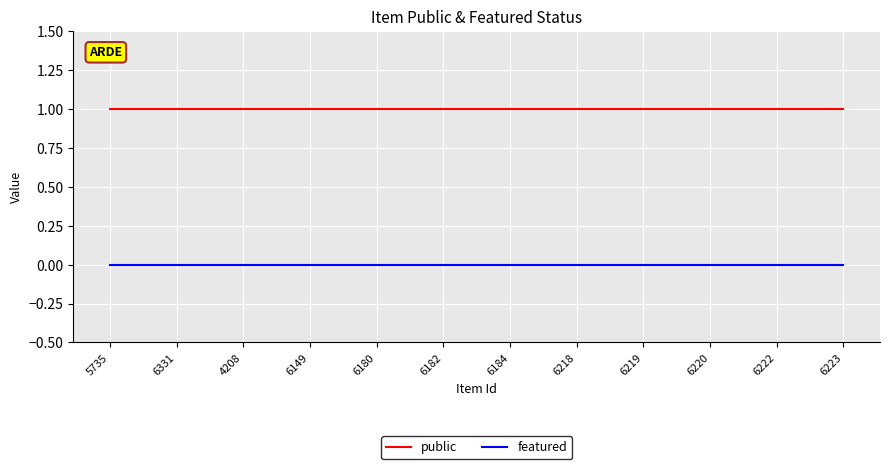

What are all the series names shown in the legend?

public, featured